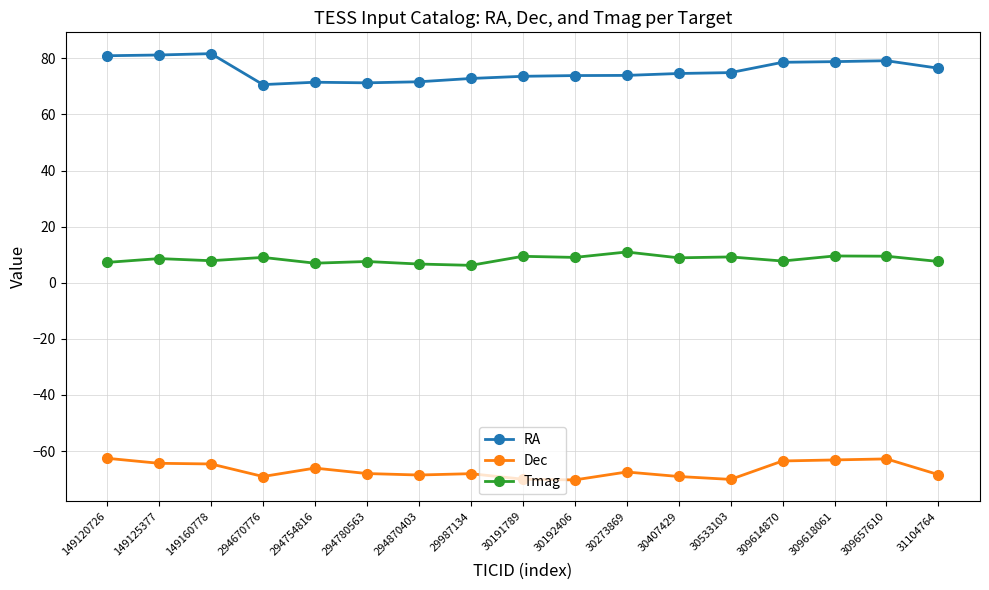

Count the number of data series in this chart.

3